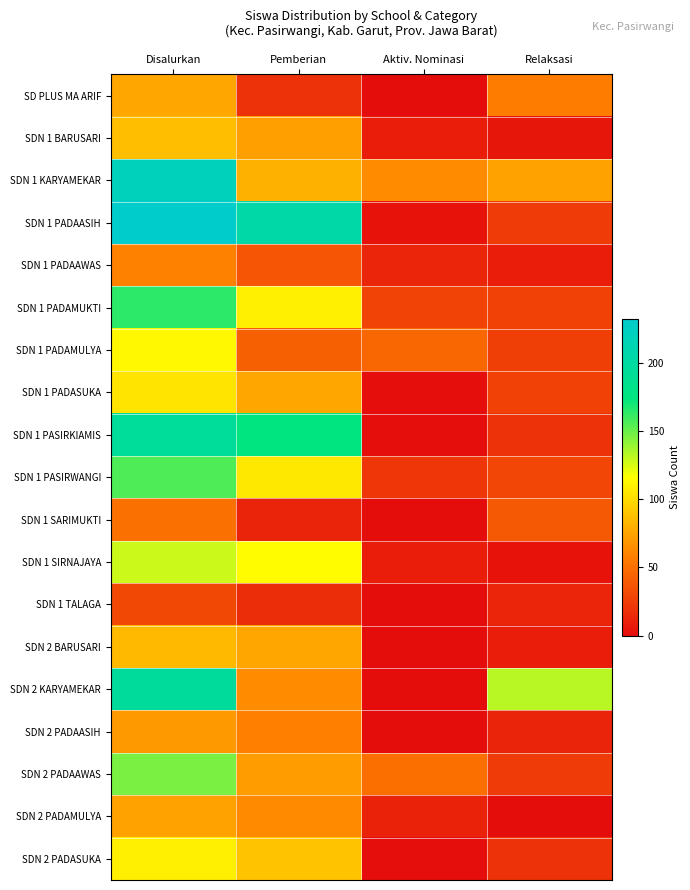

At which category is the sum across all series the highest?

Disalurkan